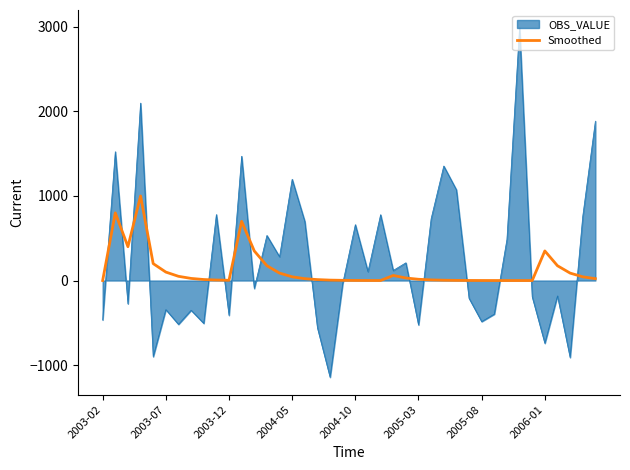

Which series has the widest spread of values?

OBS_VALUE